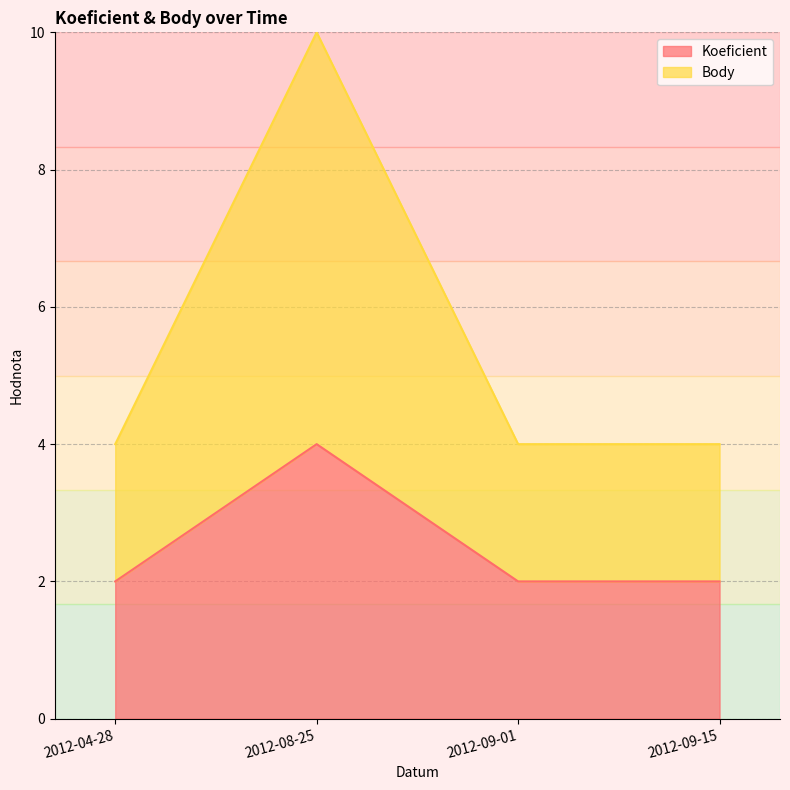

What is the label of the 1st point from the right?

2012-09-15